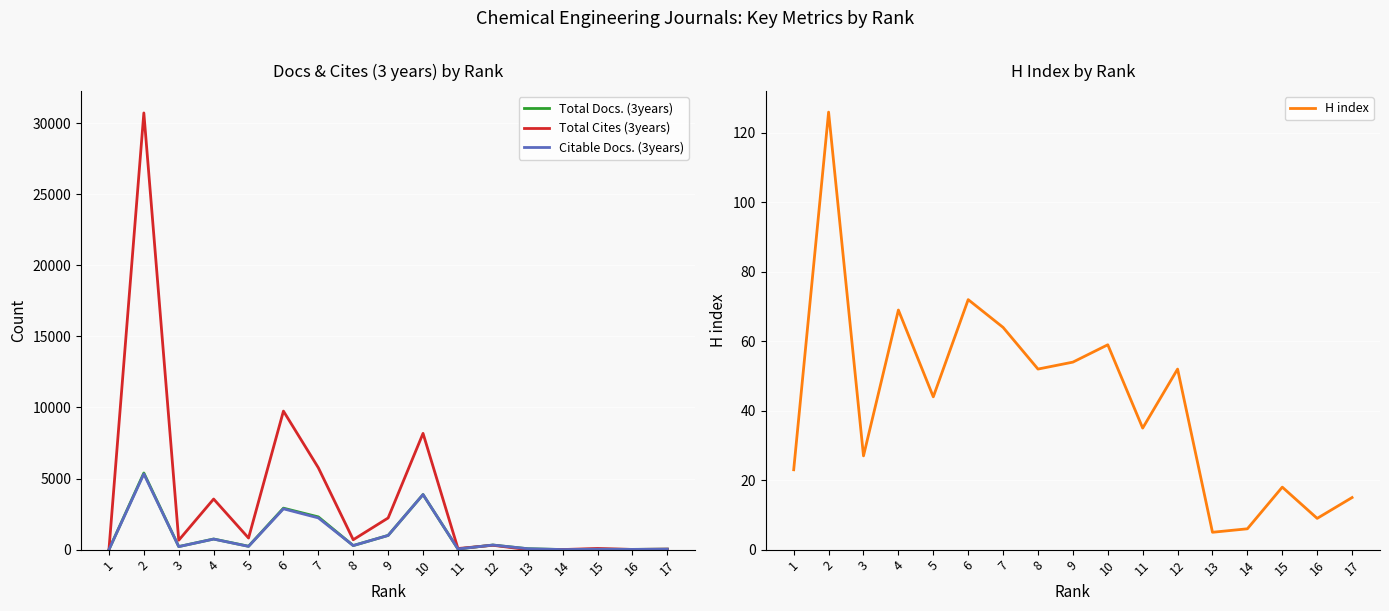

What is the difference between the second highest and second lowest values in the Citable Docs. (3years) series?

3870